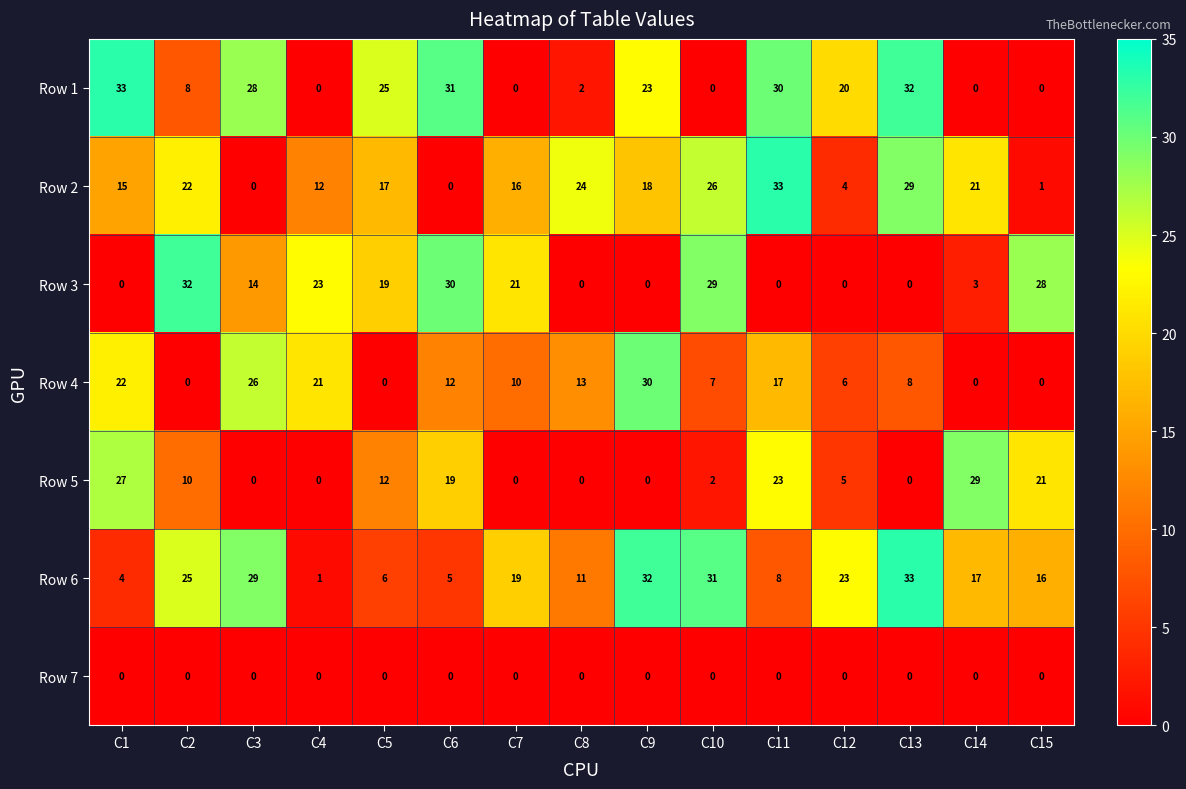

At which label does Row 6 reach its minimum?

C4